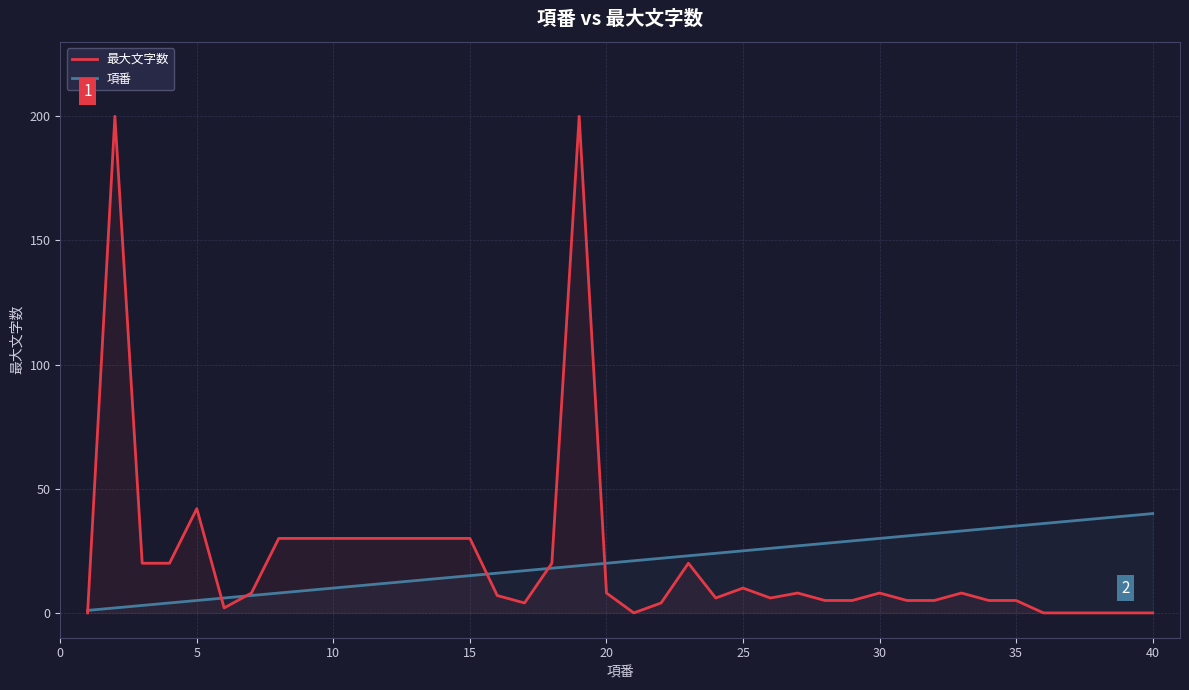

Which series has the widest spread of values?

最大文字数